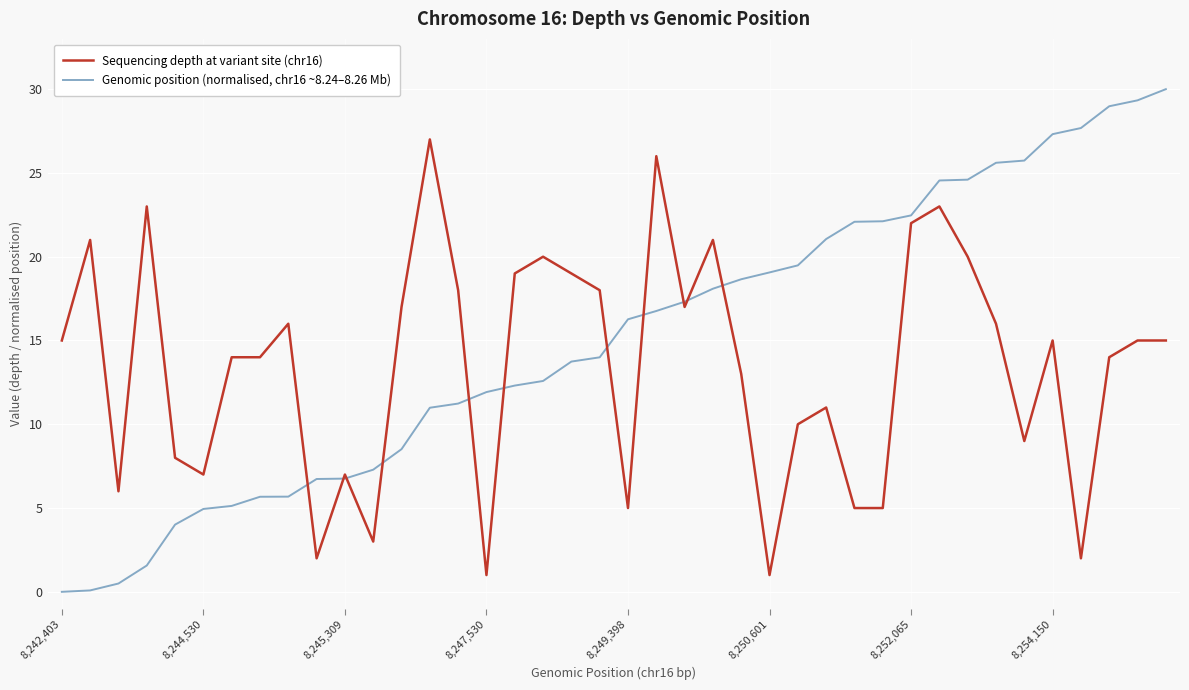

Which series has the largest total across all categories?

Genomic position (normalised, chr16 ~8.24–8.26 Mb)